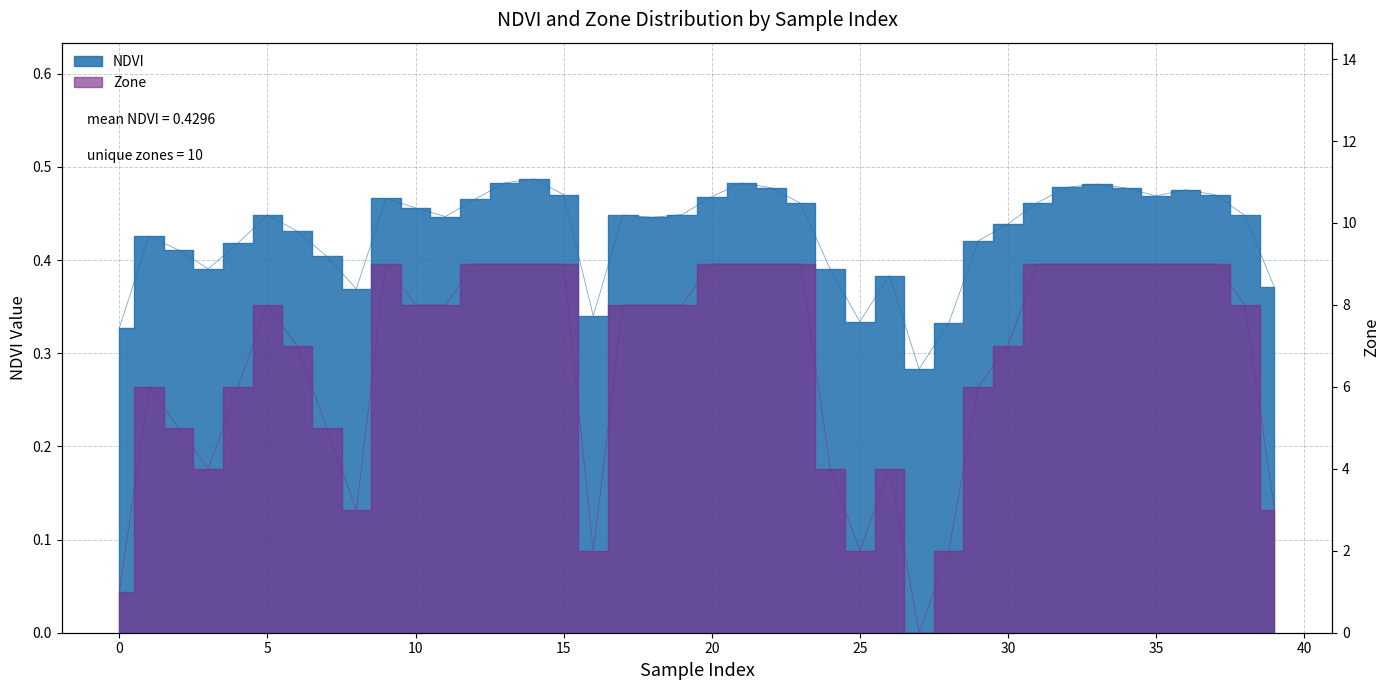

List the labels in order of NDVI value, largest first.

14, 21, 13, 33, 32, 22, 34, 36, 15, 37, 35, 20, 9, 12, 31, 23, 10, 19, 17, 5, 38, 11, 18, 30, 6, 1, 29, 4, 2, 7, 3, 24, 26, 39, 8, 16, 25, 28, 0, 27